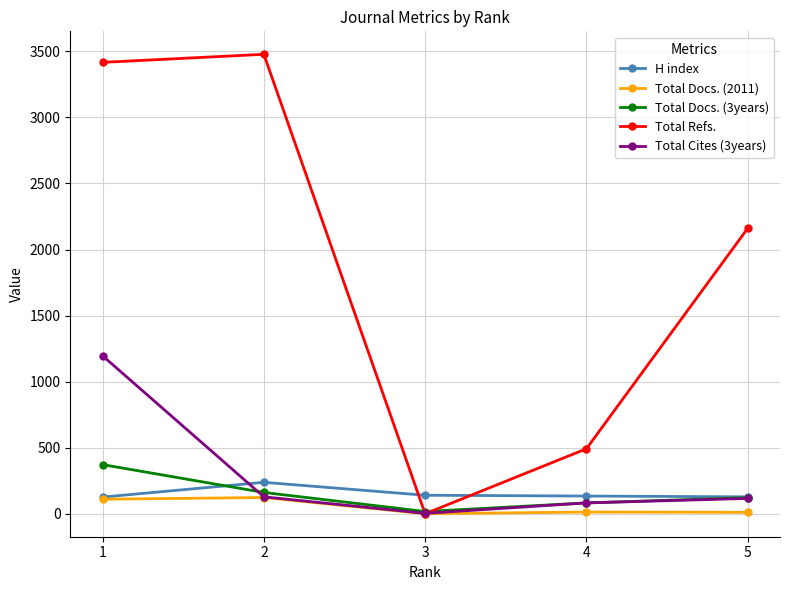

Where do H index and Total Refs. first cross each other?

2 and 3